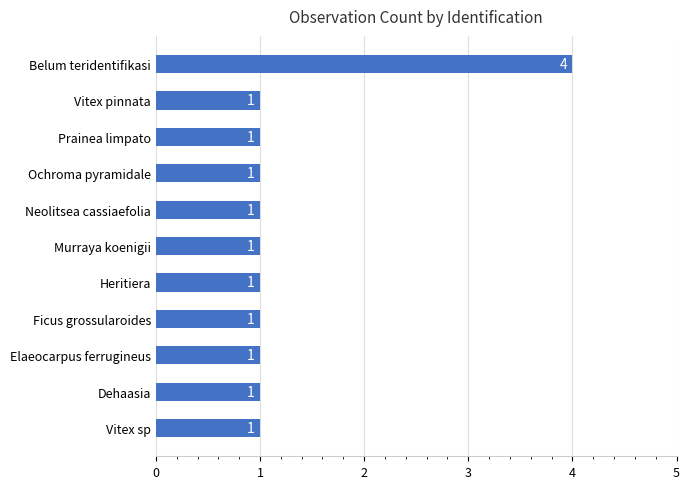

The value at Neolitsea cassiaefolia is 1. True or false?

True